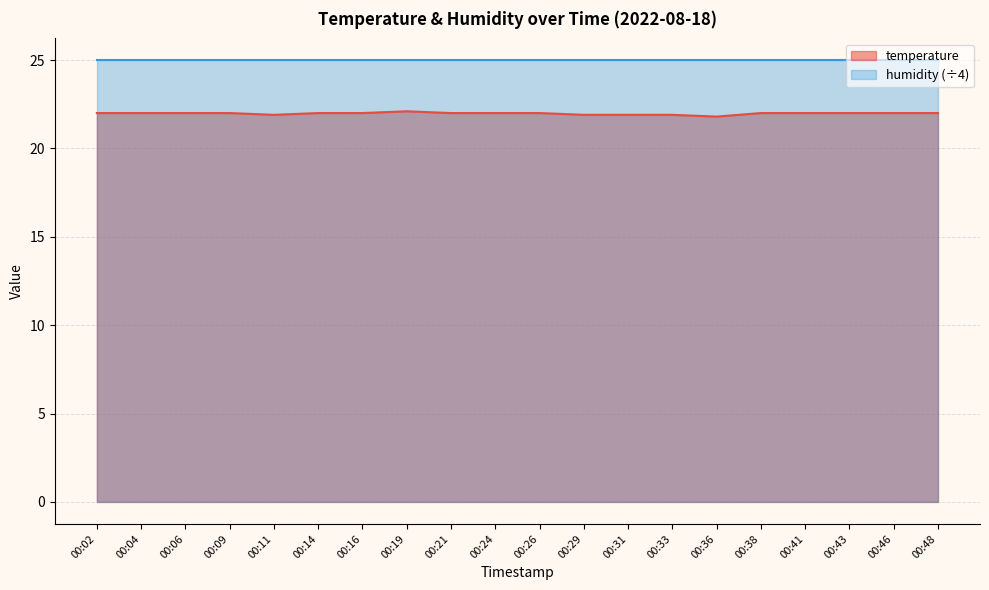

Does the chart display data point markers on the line(s)?

No